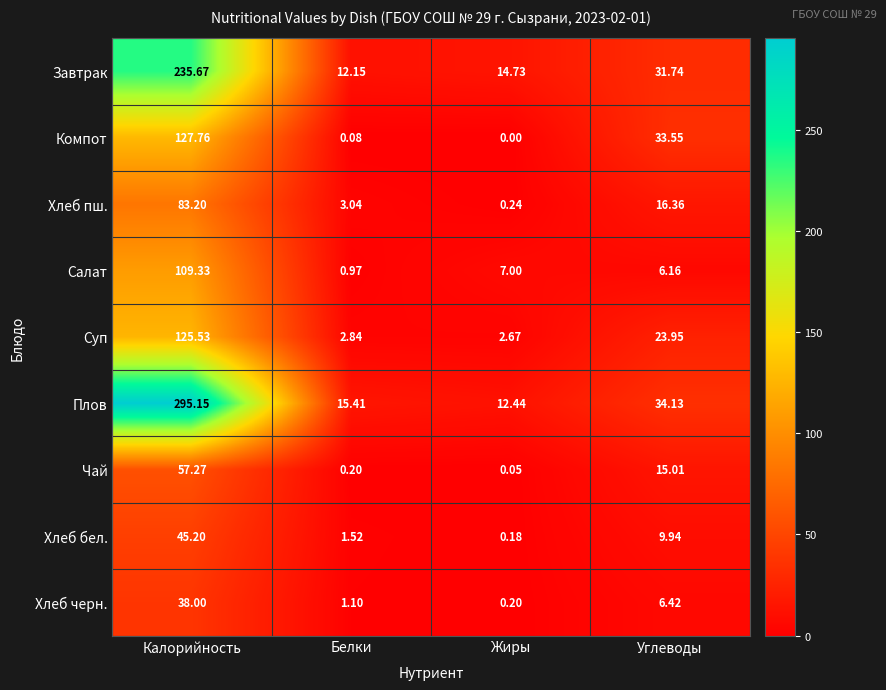

Which series has the largest range (max minus min)?

Плов